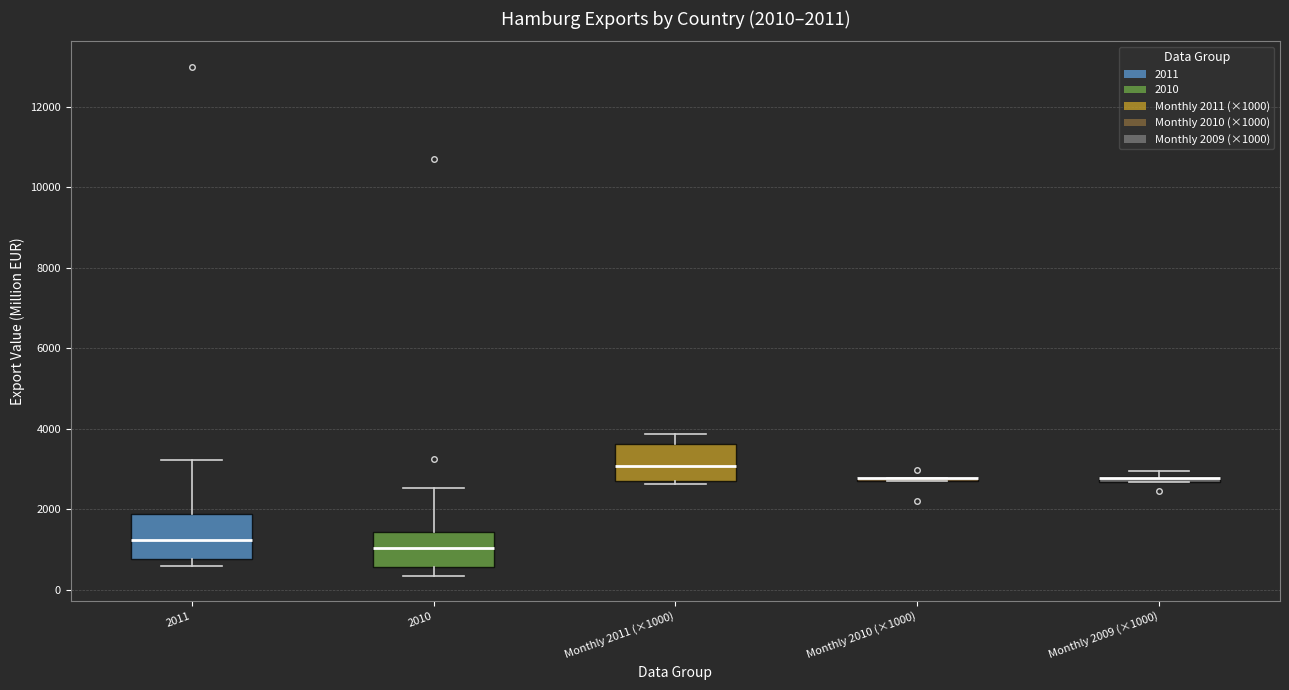

Comparing the boxes themselves (not the whiskers), which one is the tallest?

2011